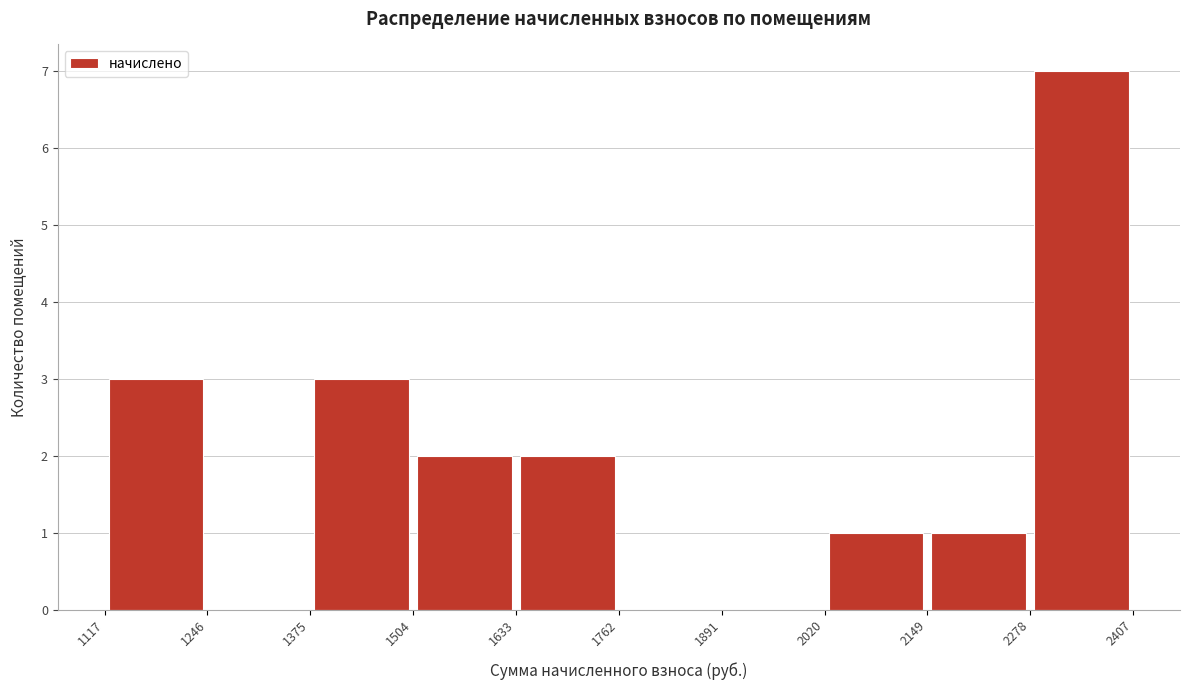

What is the height of the bar covering 1117 to 1246 on the x-axis? The values are not printed on the chart, so give them approximately, as read against the axis.

3